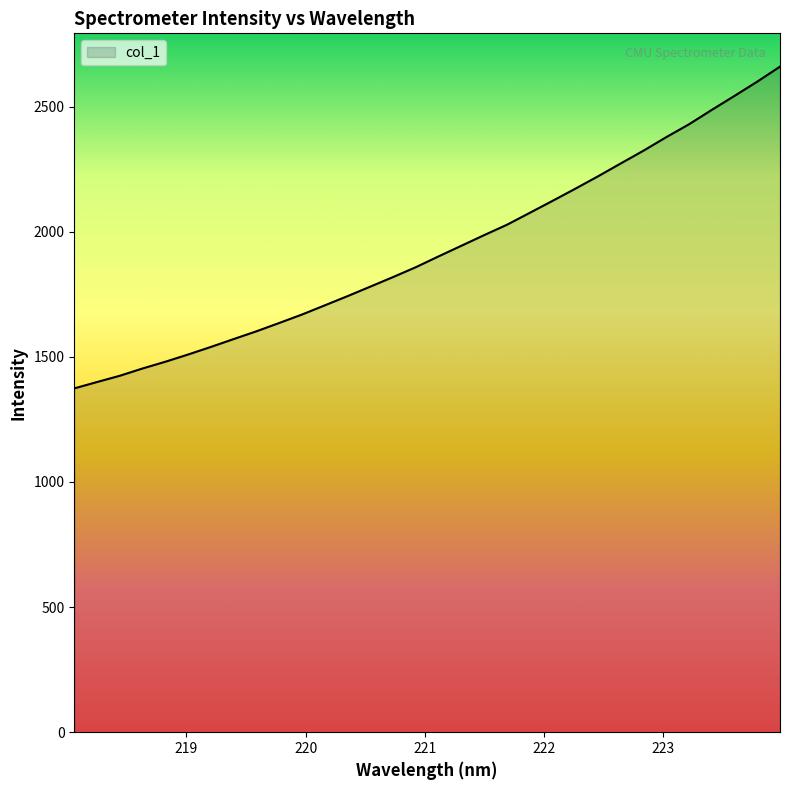

What is the greatest value displayed?

2660.2